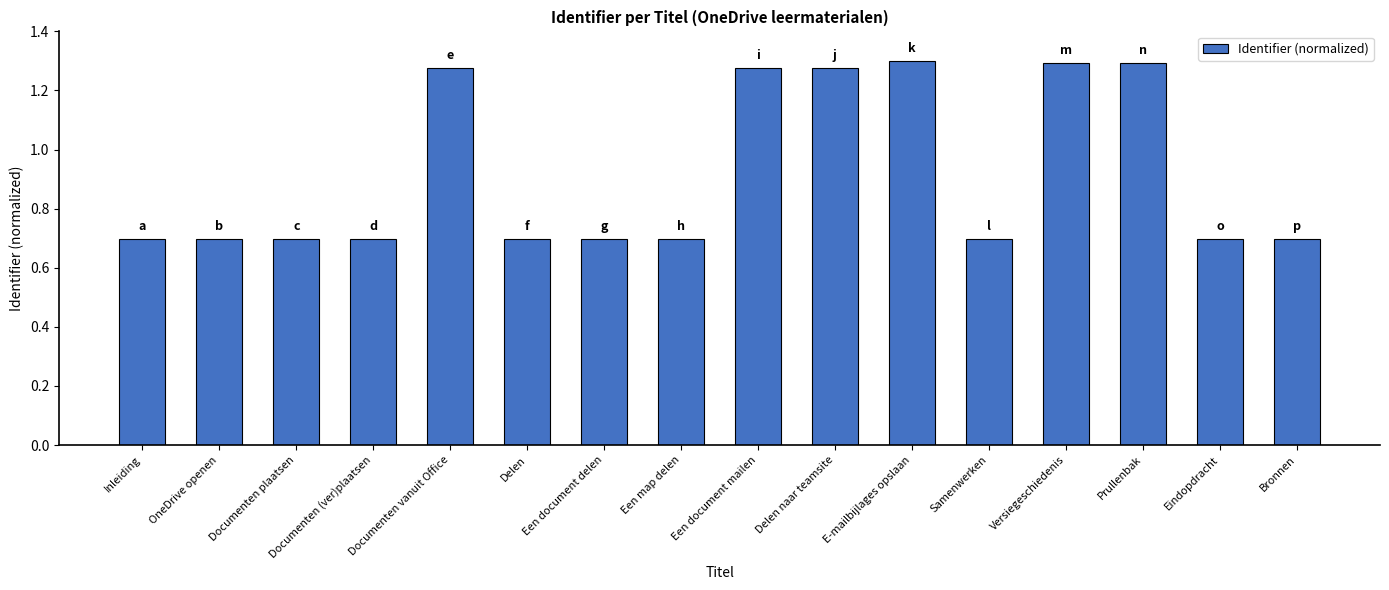

What is the average value?

0.9